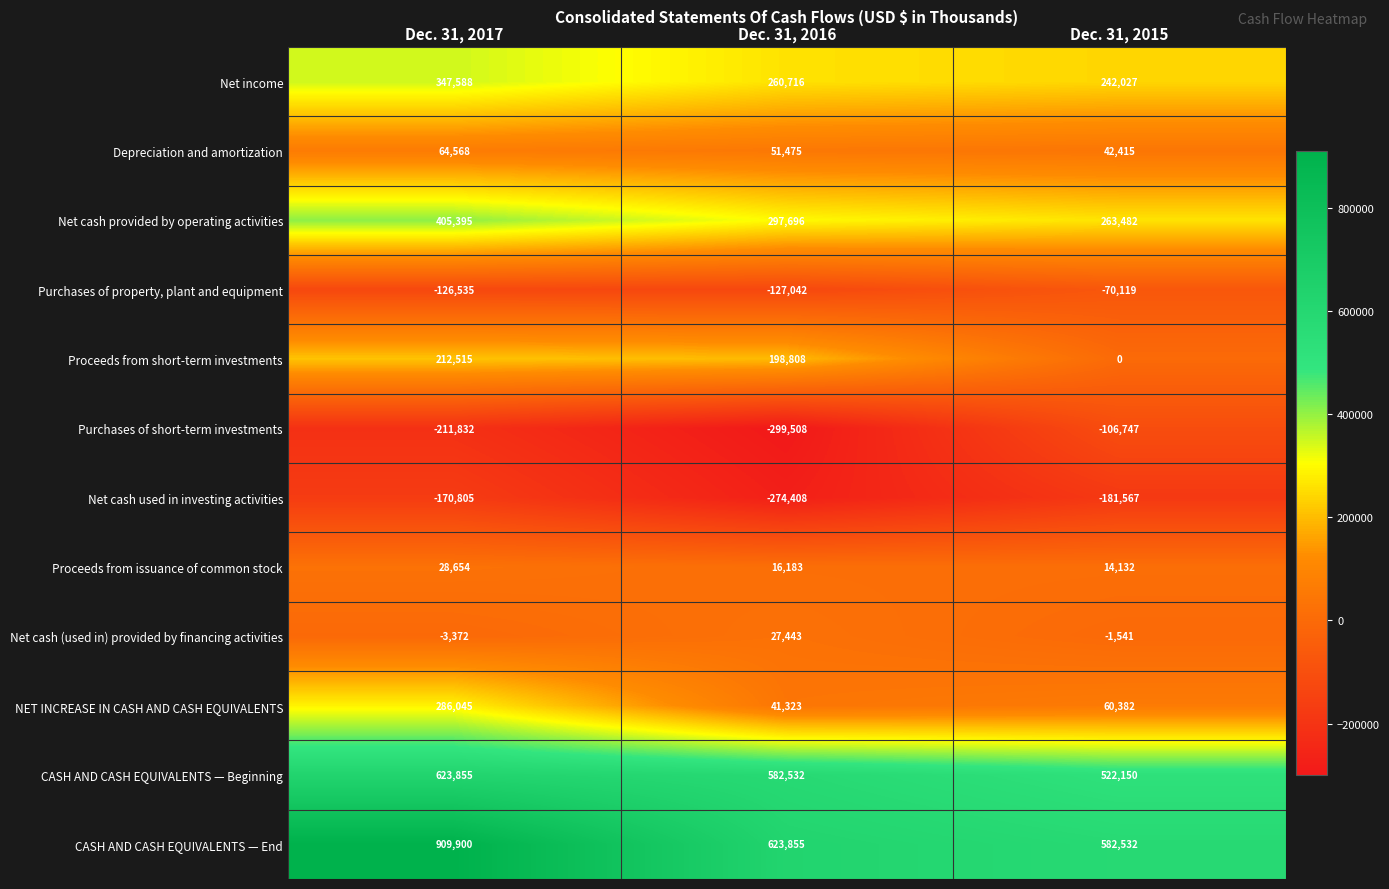

Which series changed the most between Dec. 31, 2017 and Dec. 31, 2015?

CASH AND CASH EQUIVALENTS — End